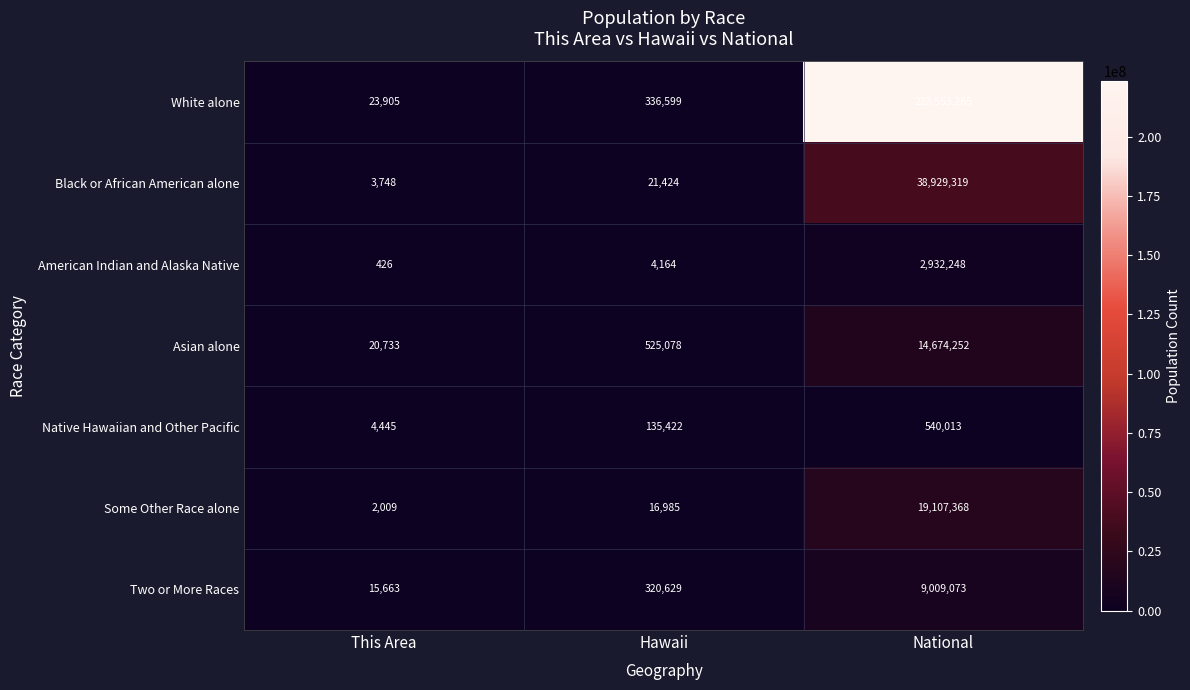

What is the average value of the Some Other Race alone series?

6375454